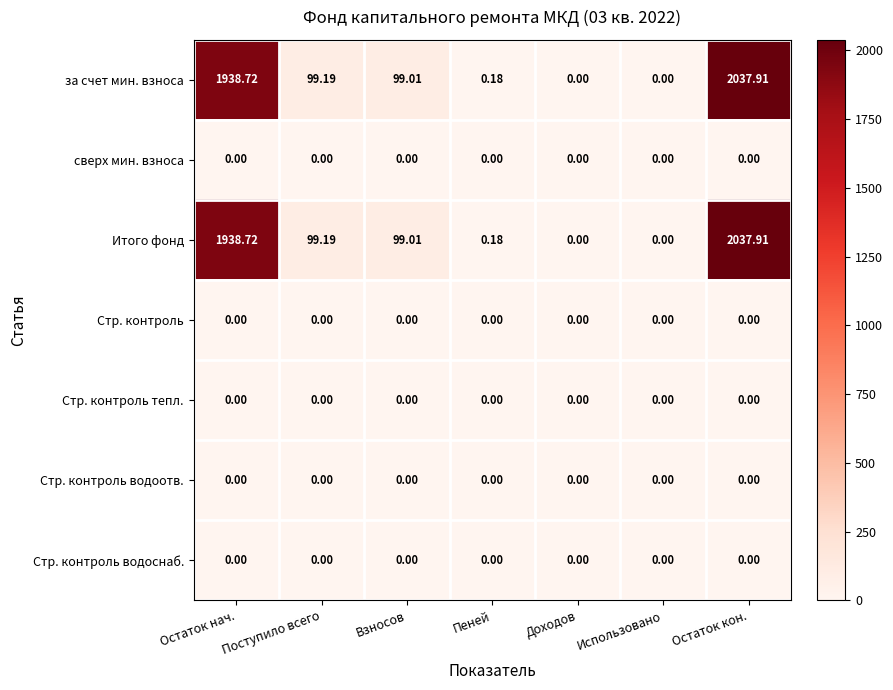

At which category does the chart reach its peak across all series?

Остаток кон.